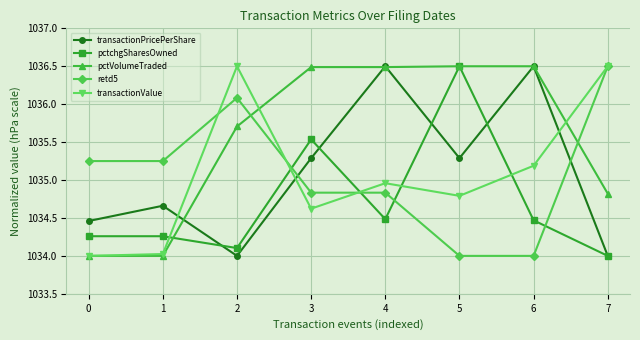

How many lines are shown in the chart?

5